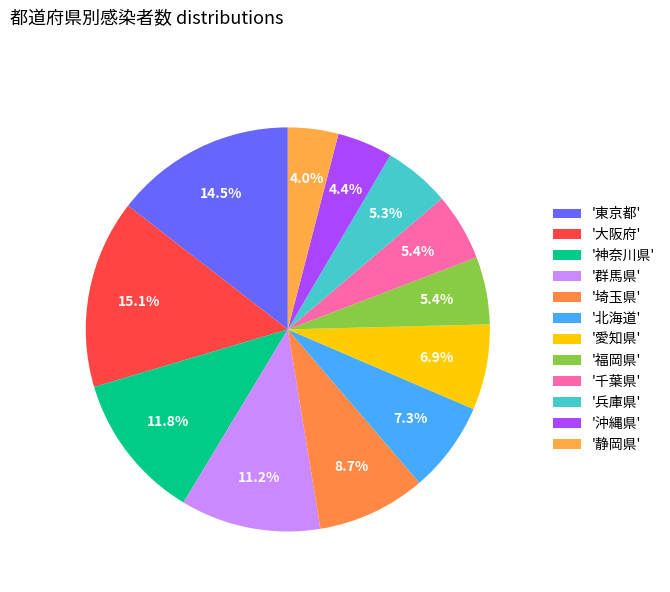

How many slices are in this pie chart?

12